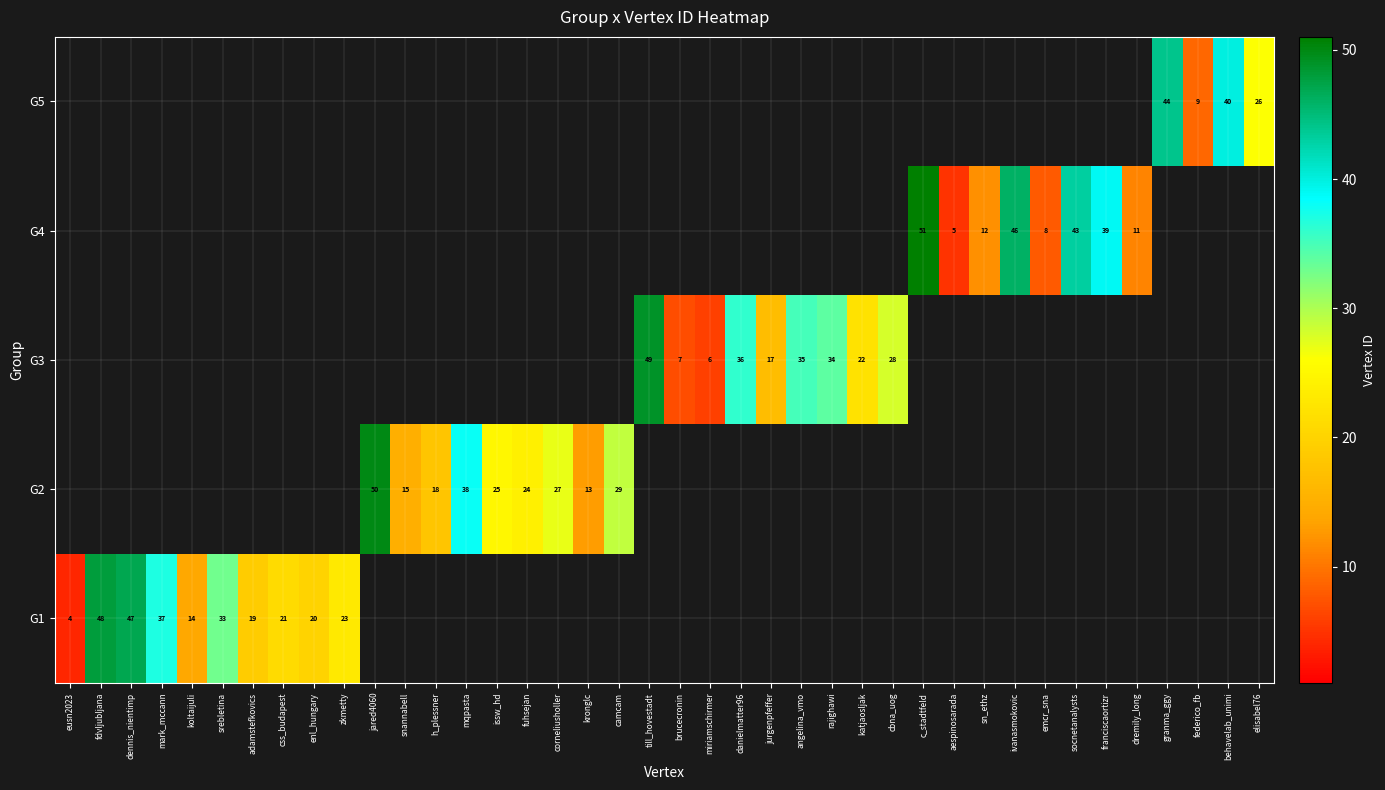

True or false: G1 has a value of 37 at mark_mccann.

True